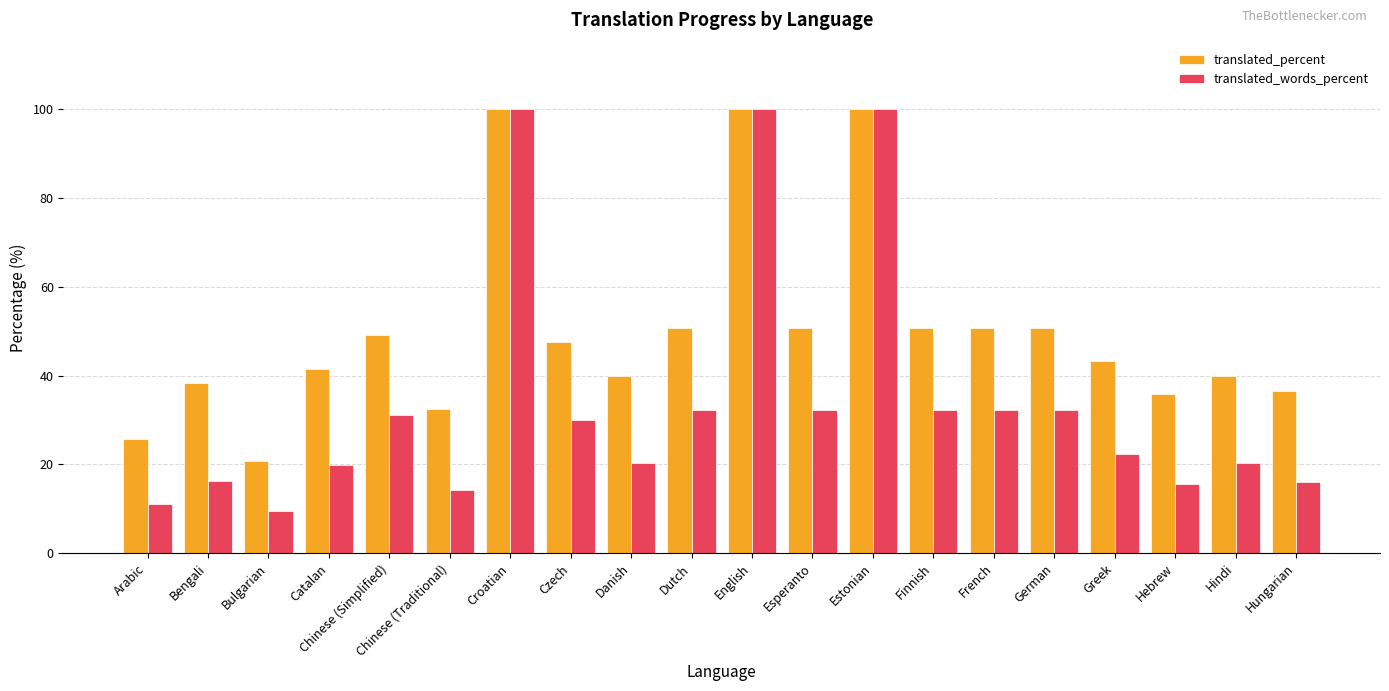

What is the average value of the translated_words_percent series?

34.4